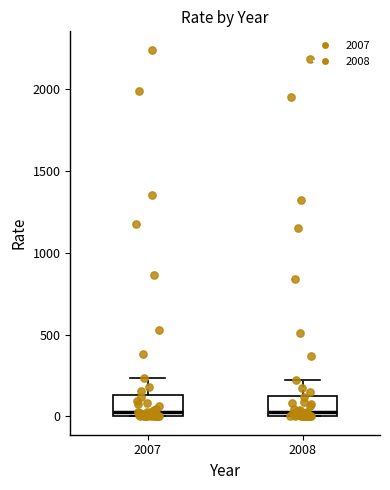

Where is the lower edge of the box at x = 2008 on the y-axis? The values are not printed on the chart, so give them approximately, as read against the axis.

0